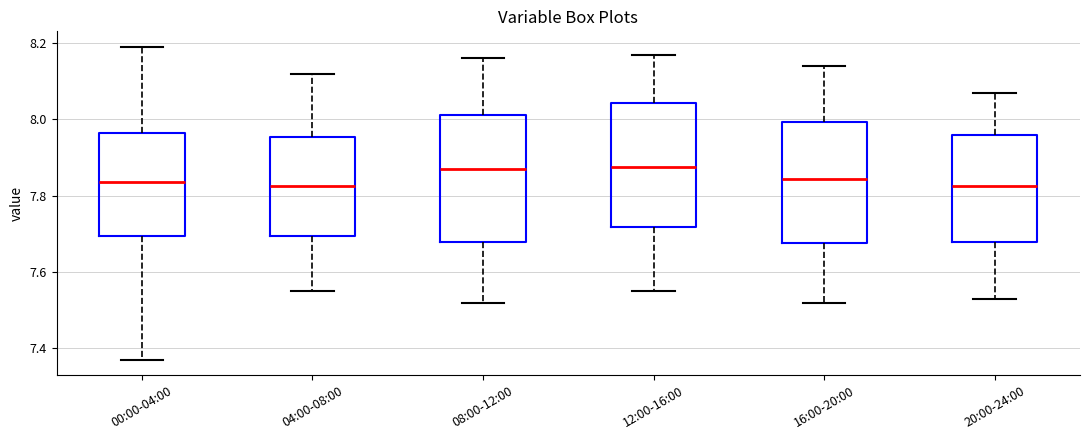

Where does the upper whisker of the box for 04:00-08:00 end on the y-axis? The values are not printed on the chart, so give them approximately, as read against the axis.

8.12